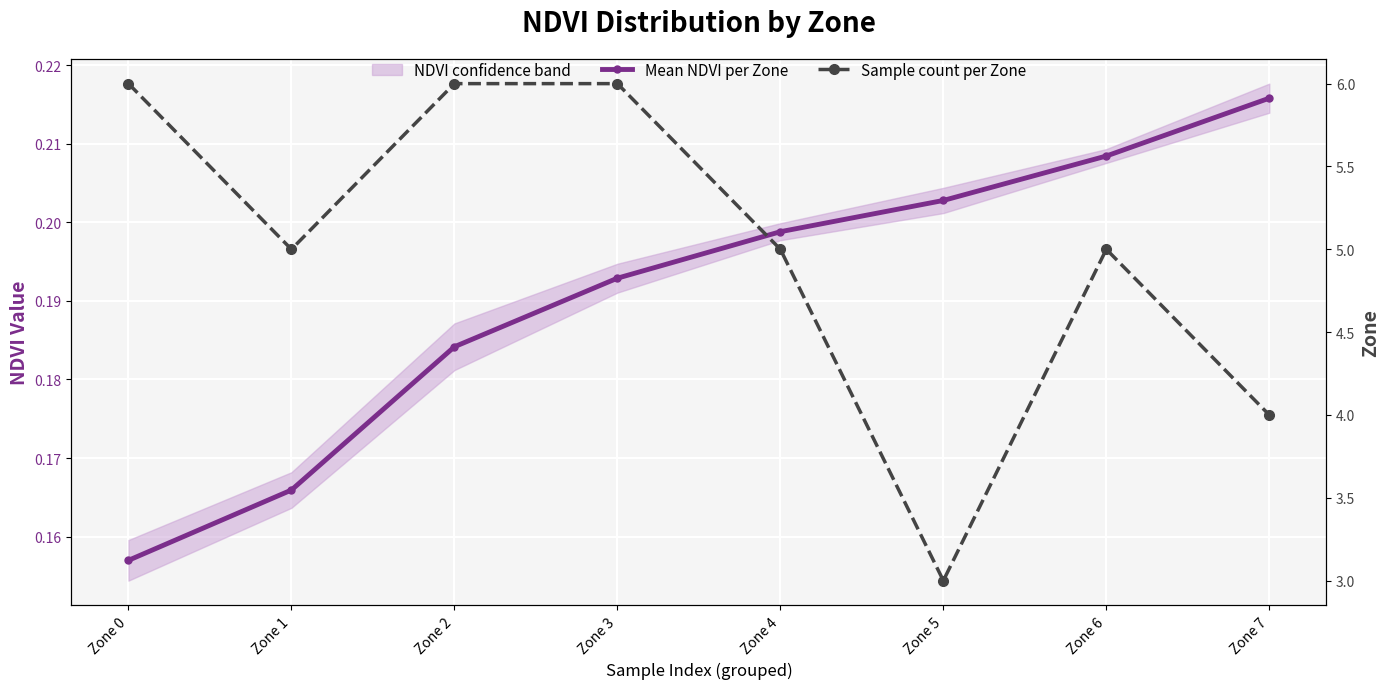

What is the sum of all Sample count per Zone values?

40.0